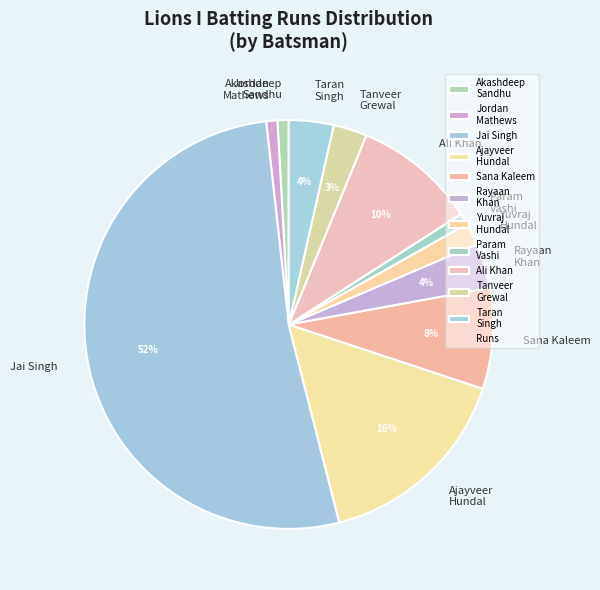

Which category has the biggest portion of the pie?

Jai Singh